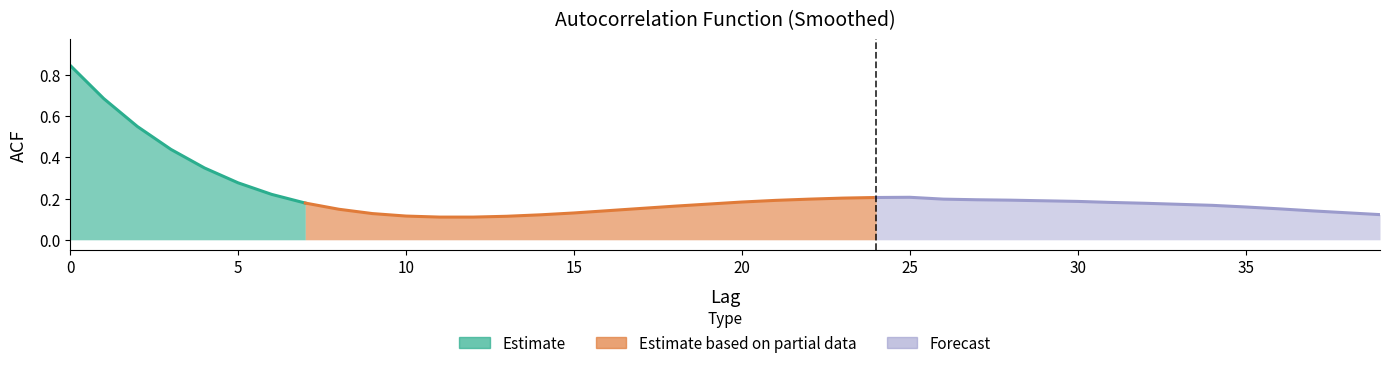

What value does the data have at 8?

0.1